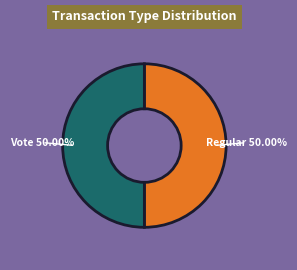

The Regular slice represents 8% of the pie. True or false?

False